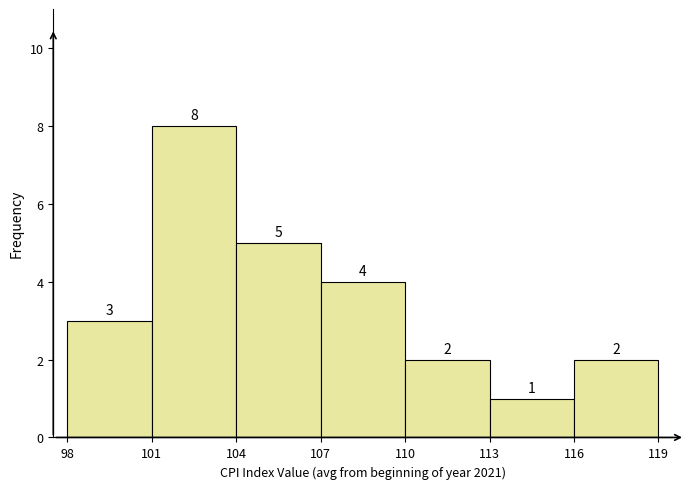

How tall is the bar that spans 116 to 119 on the x-axis?

2